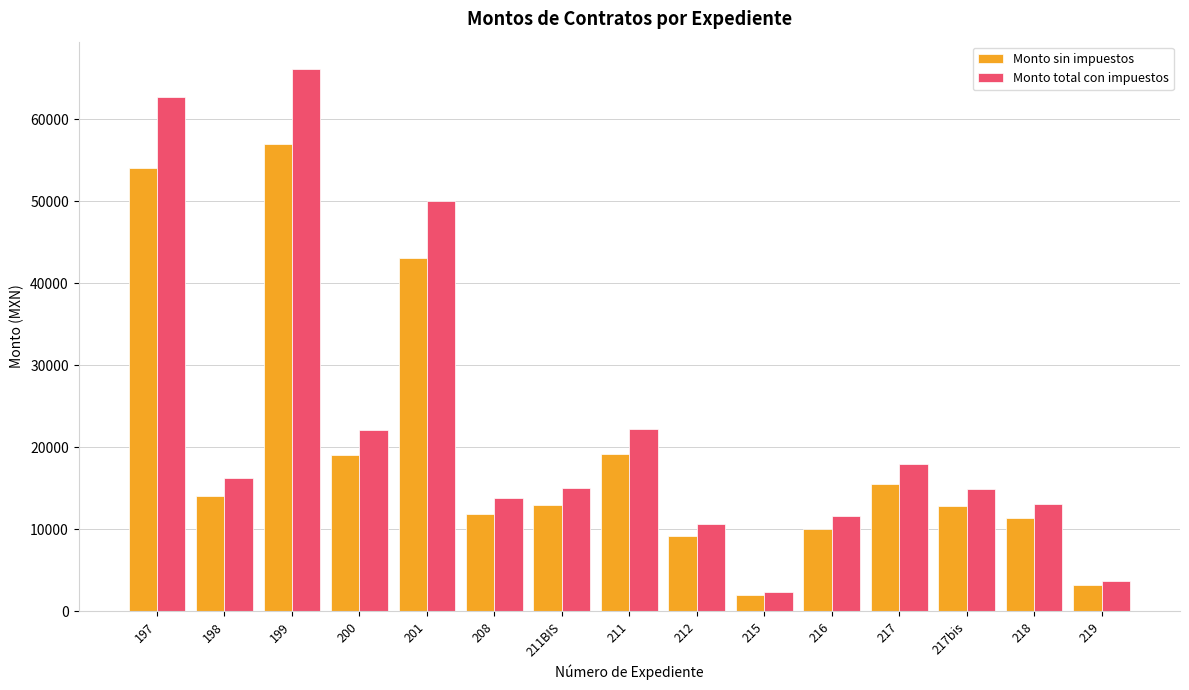

The value of Monto sin impuestos at 197 is 54000.0. True or false?

True